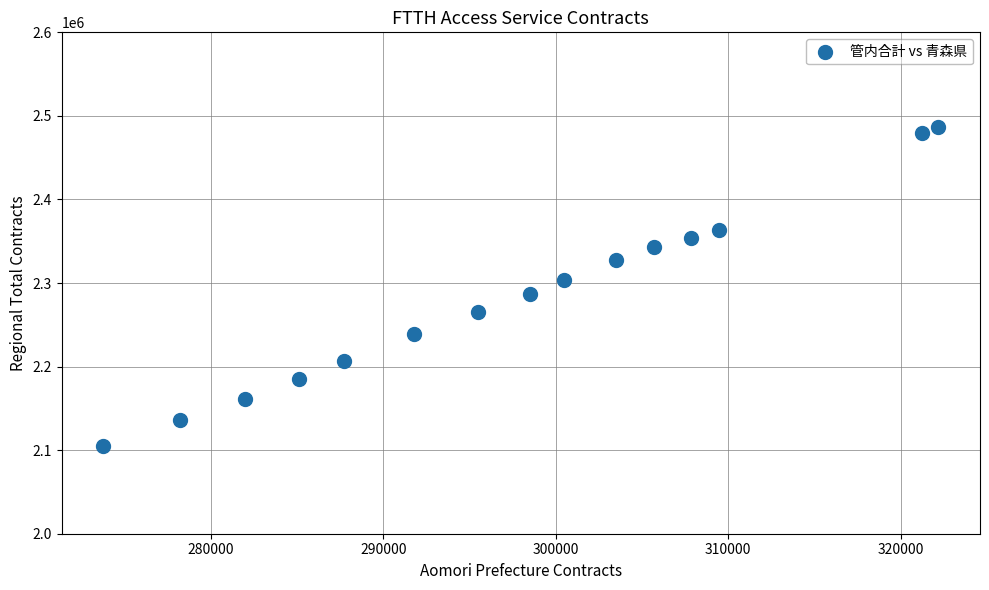

What is the range of Y values (max minus min)?

381488